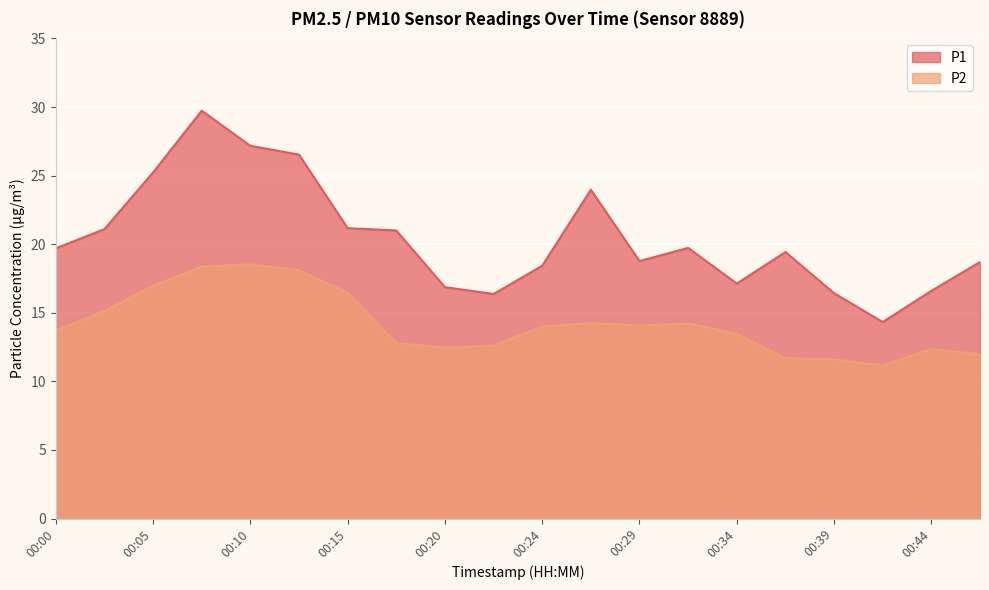

How many distinct data groups are displayed?

2